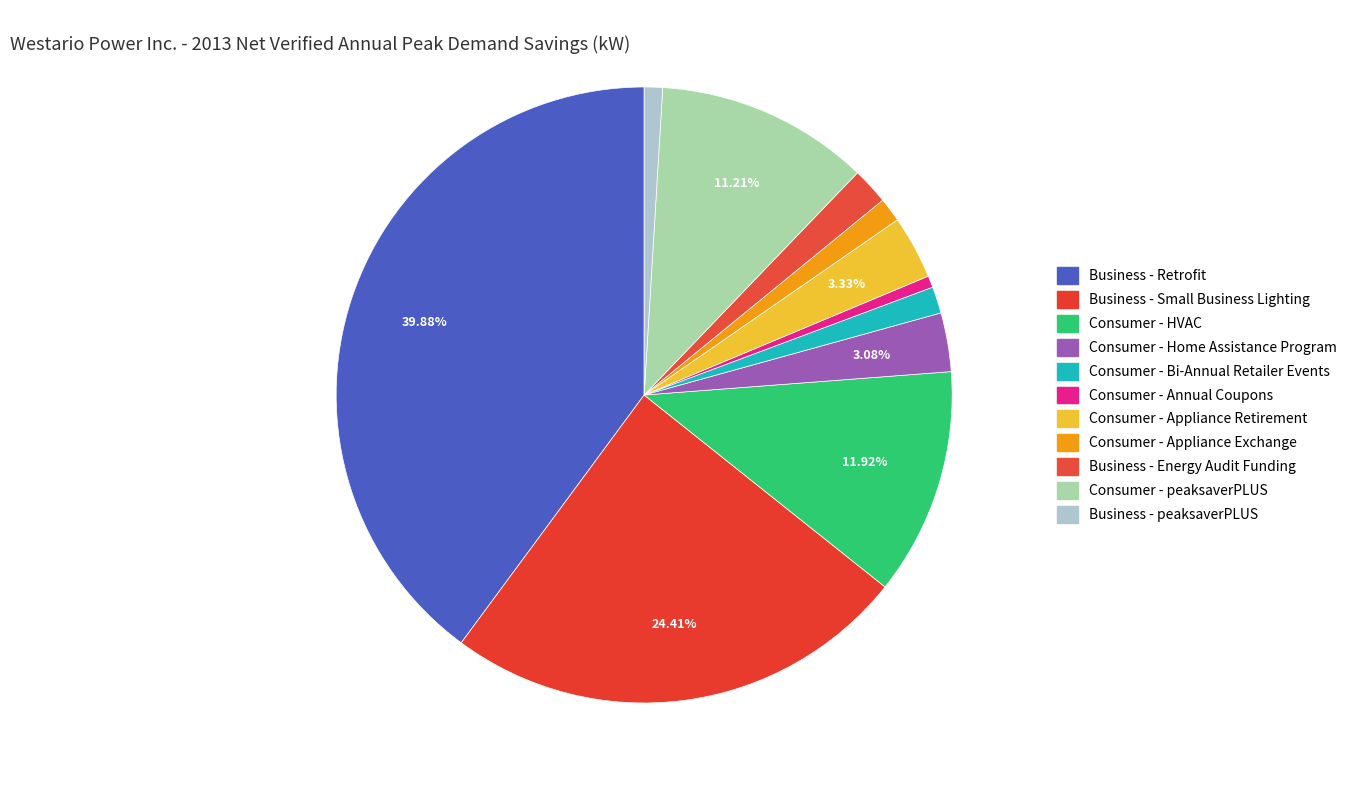

How many segments does this pie chart have?

11